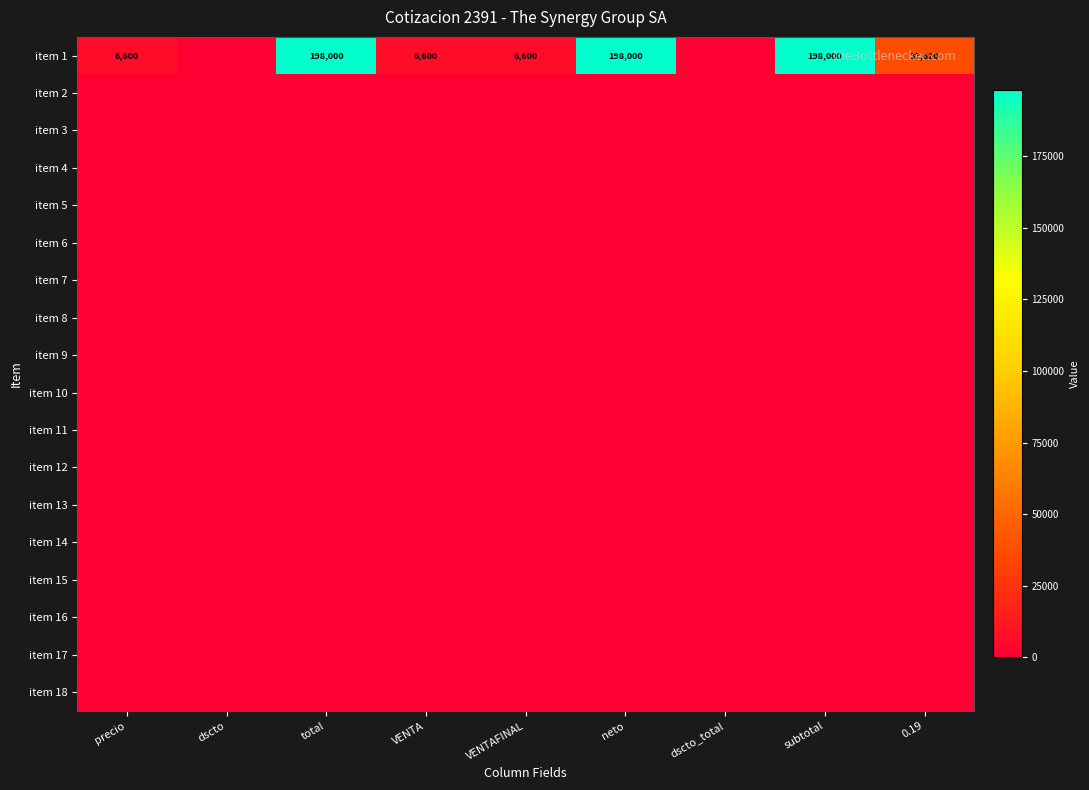

True or false: item 1 has a value of 198000 at total.

True